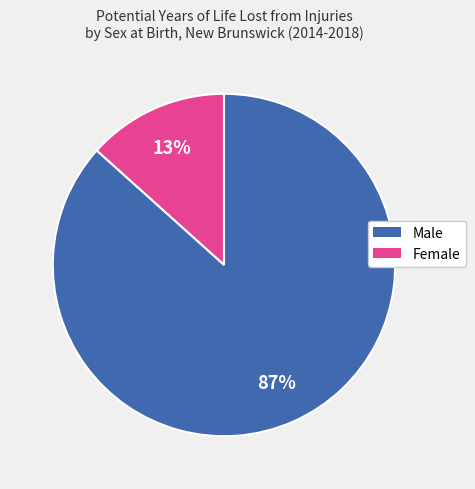

Is there a majority slice in this chart?

Yes